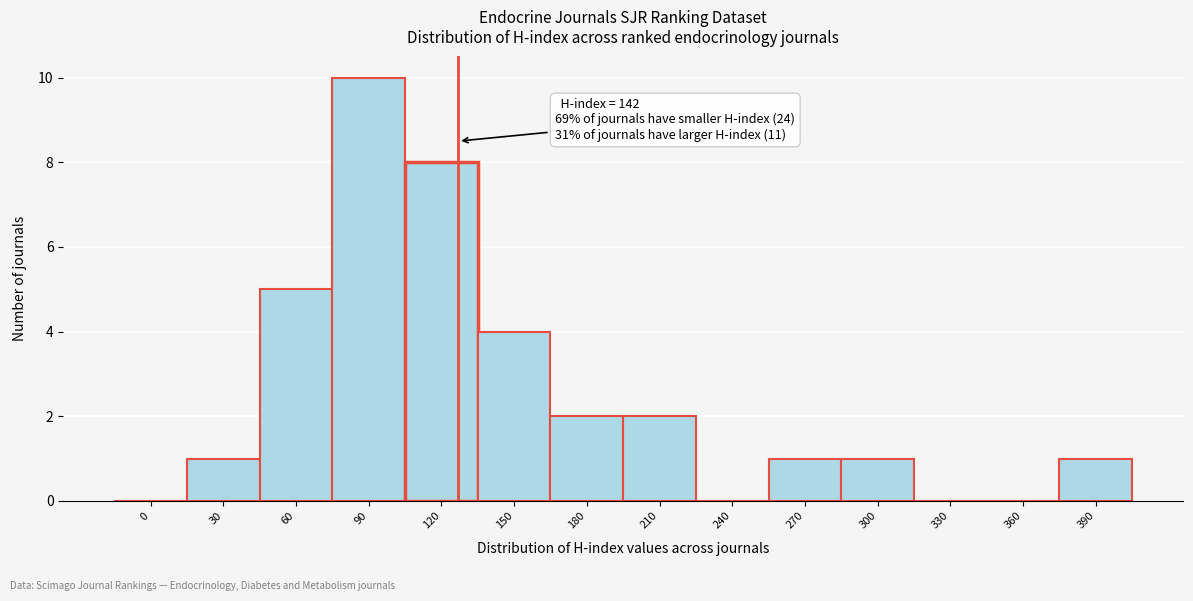

Reading left to right, transcribe all the data shown in this chart.

0=0	30=1	60=5	90=10	120=8	150=4	180=2	210=2	240=0	270=1	300=1	330=0	360=0	390=1